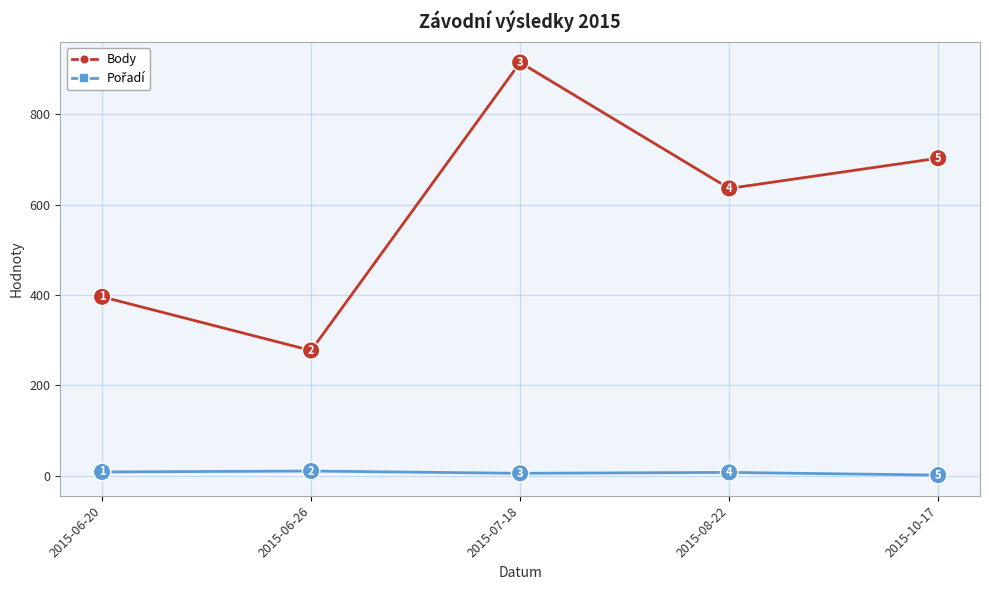

True or false: Body has a value of 703 at 2015-10-17.

True